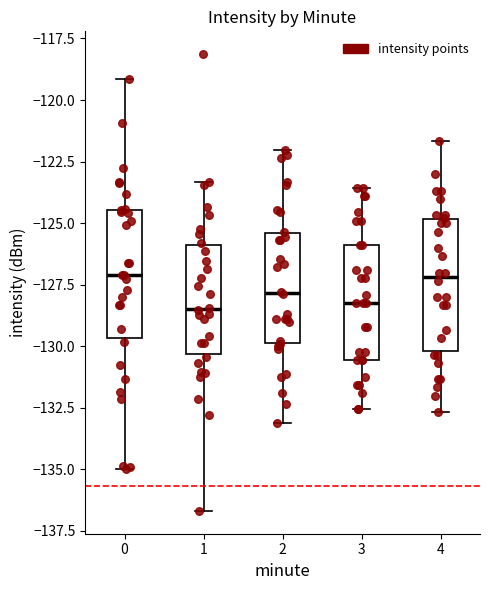

Where is the lower edge of the box at x = 2 on the y-axis? The values are not printed on the chart, so give them approximately, as read against the axis.

-130.0